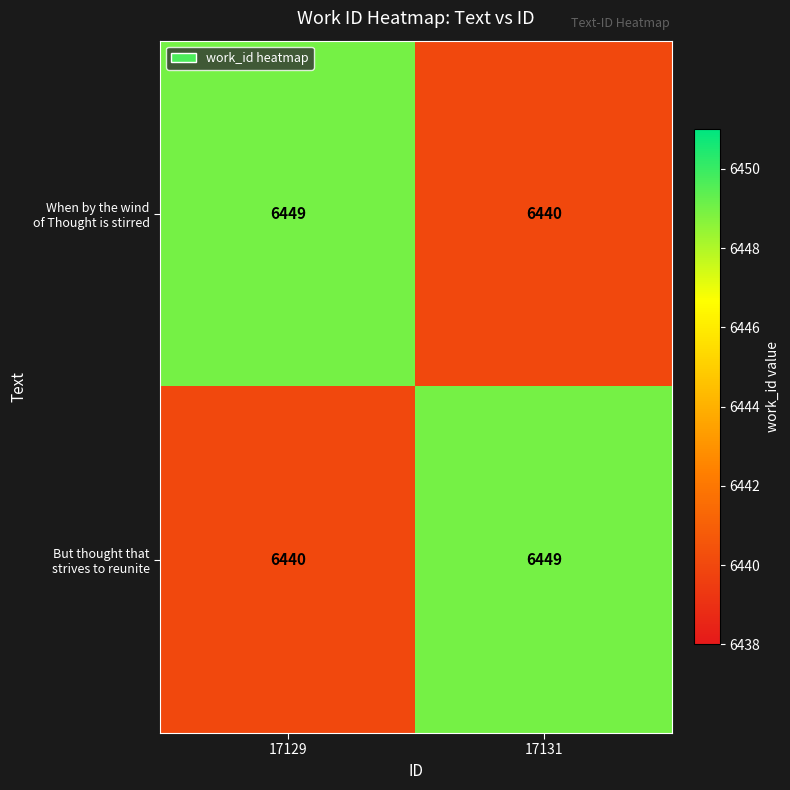

What is the spread (max minus min) of values at 17129?

9